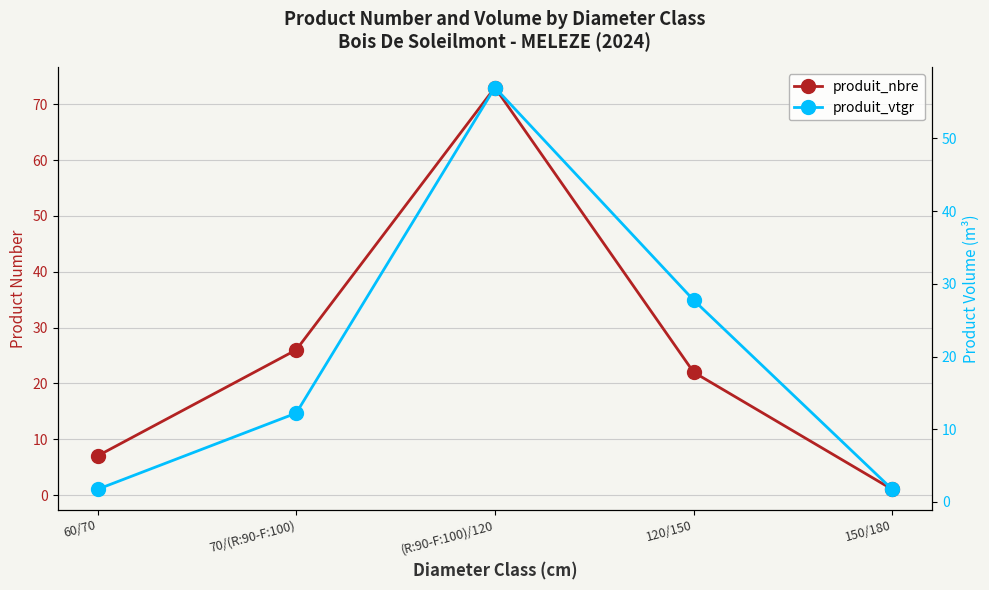

How many data points in produit_vtgr are above 12?

3